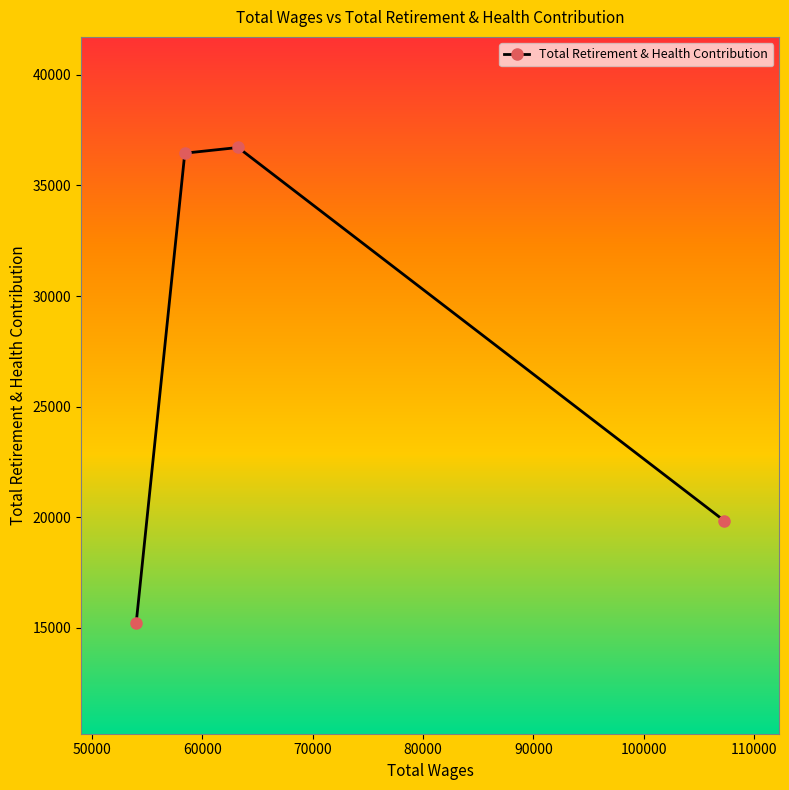

What is the value of the 4th point from the left?

19846